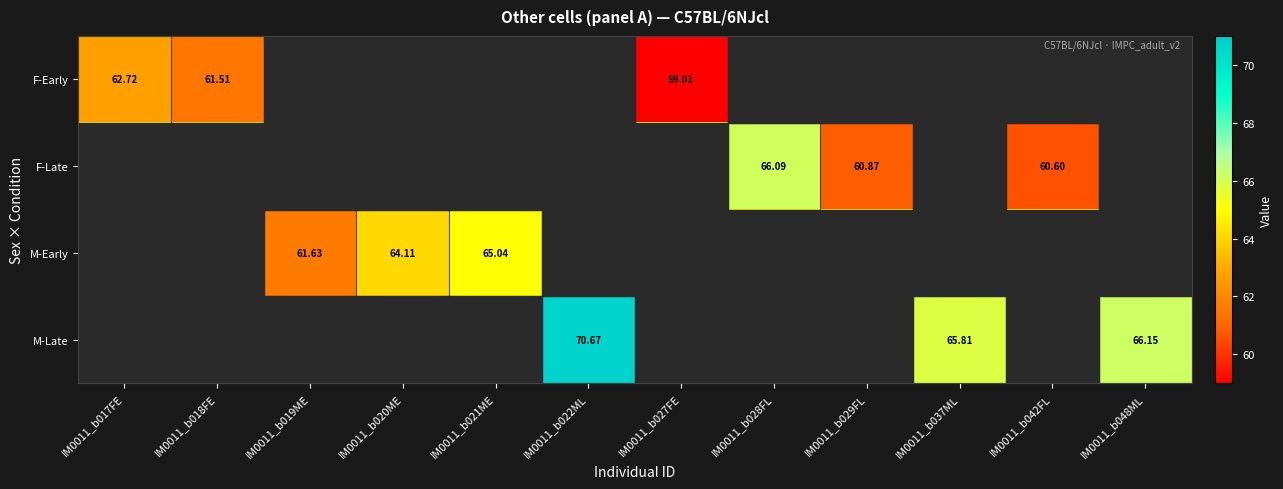

True or false: F-Early has a value of 65.0 at IM0011_b042FL.

True